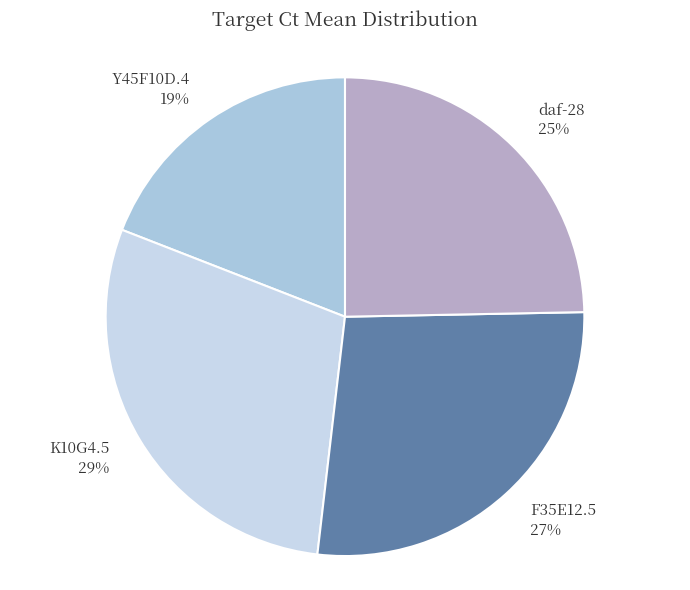

Count the number of slices in the pie.

4